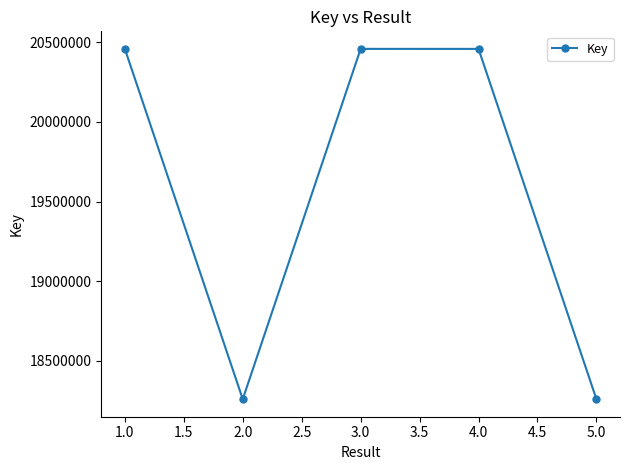

Is it true that the value at 3.0 is 5945867?

False